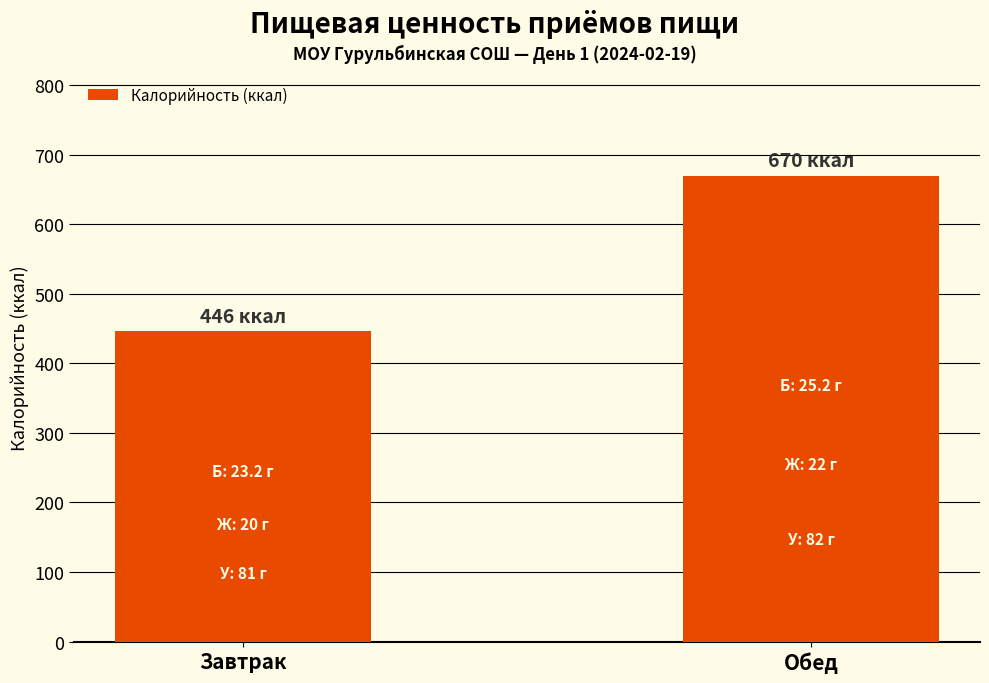

What value does the data have at Завтрак?

446